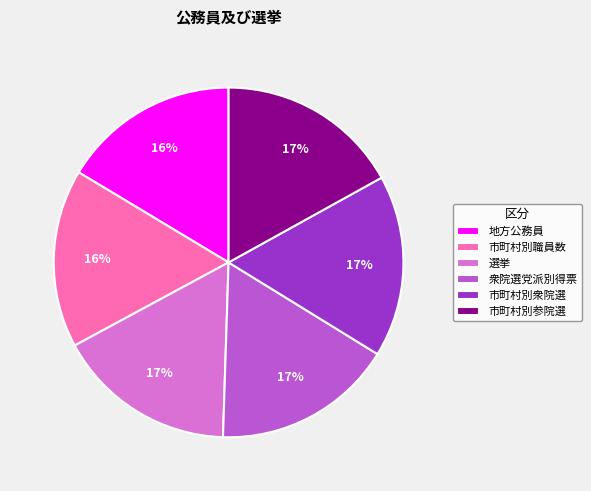

What is the ratio of the value at 地方公務員 to the value at 市町村別職員数?

1.0